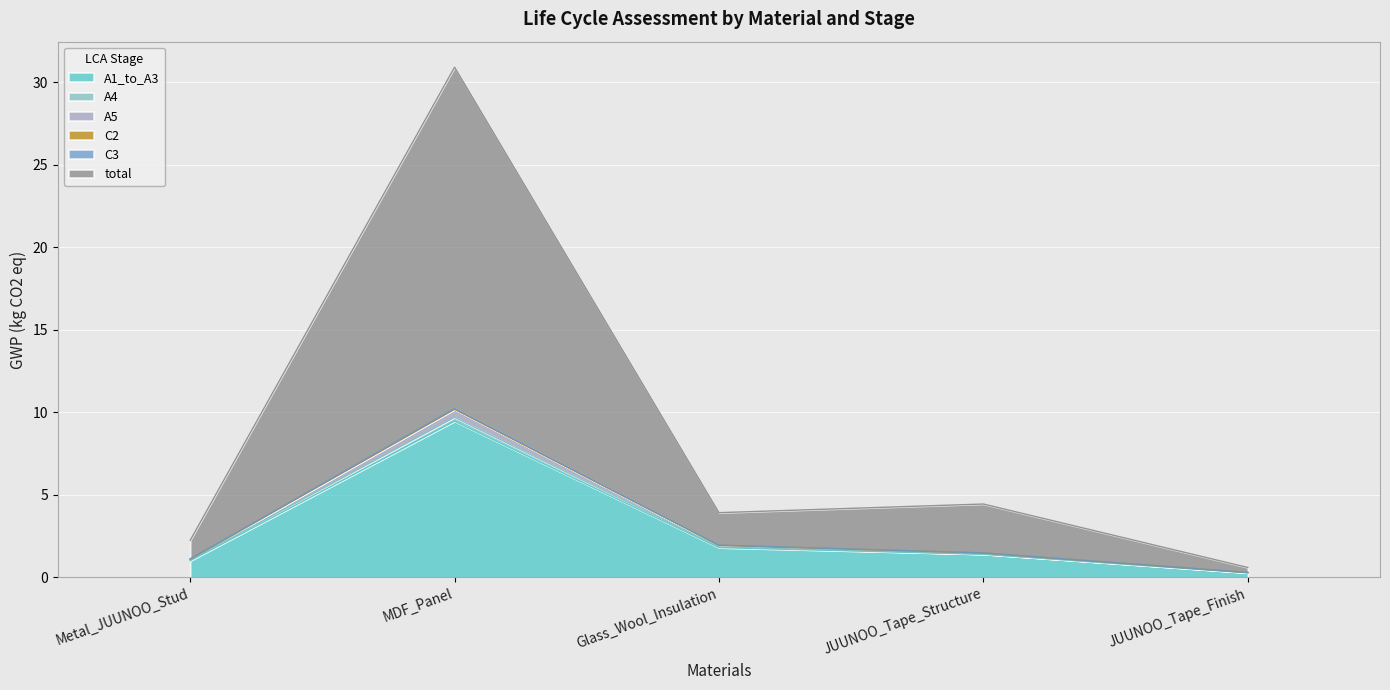

What is the label of the 3rd point from the left?

Glass_Wool_Insulation